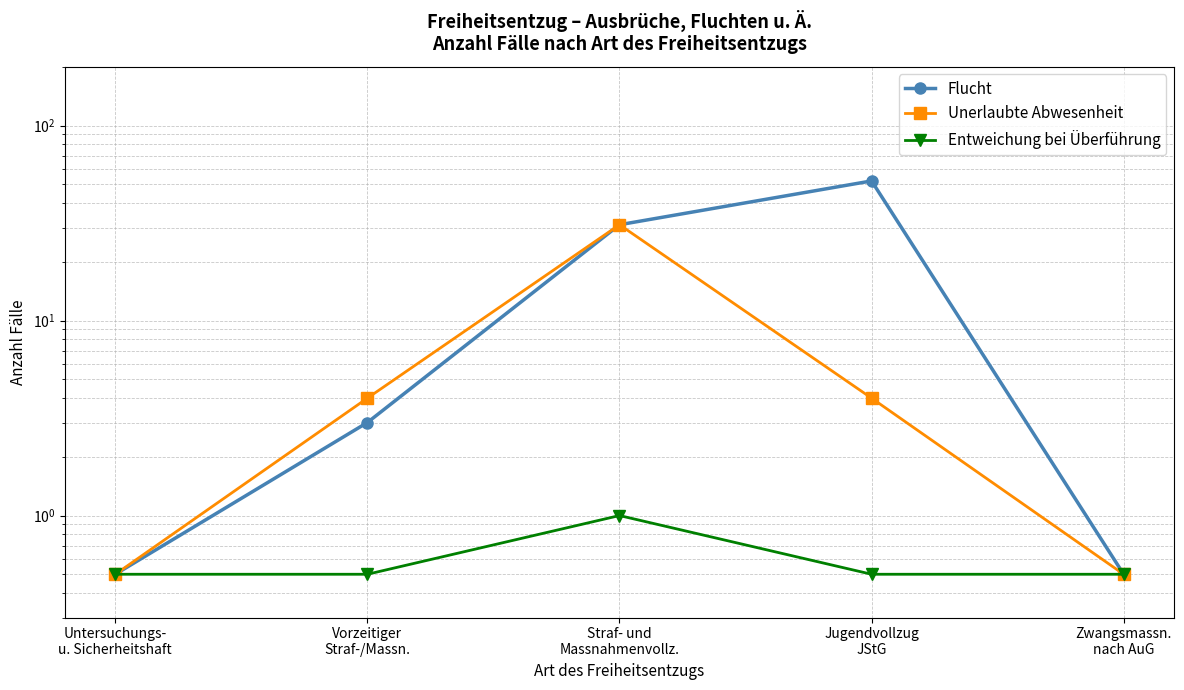

Rank the series at Zwangsmassn.
nach AuG from highest to lowest value.

Flucht, Unerlaubte Abwesenheit, Entweichung bei Überführung